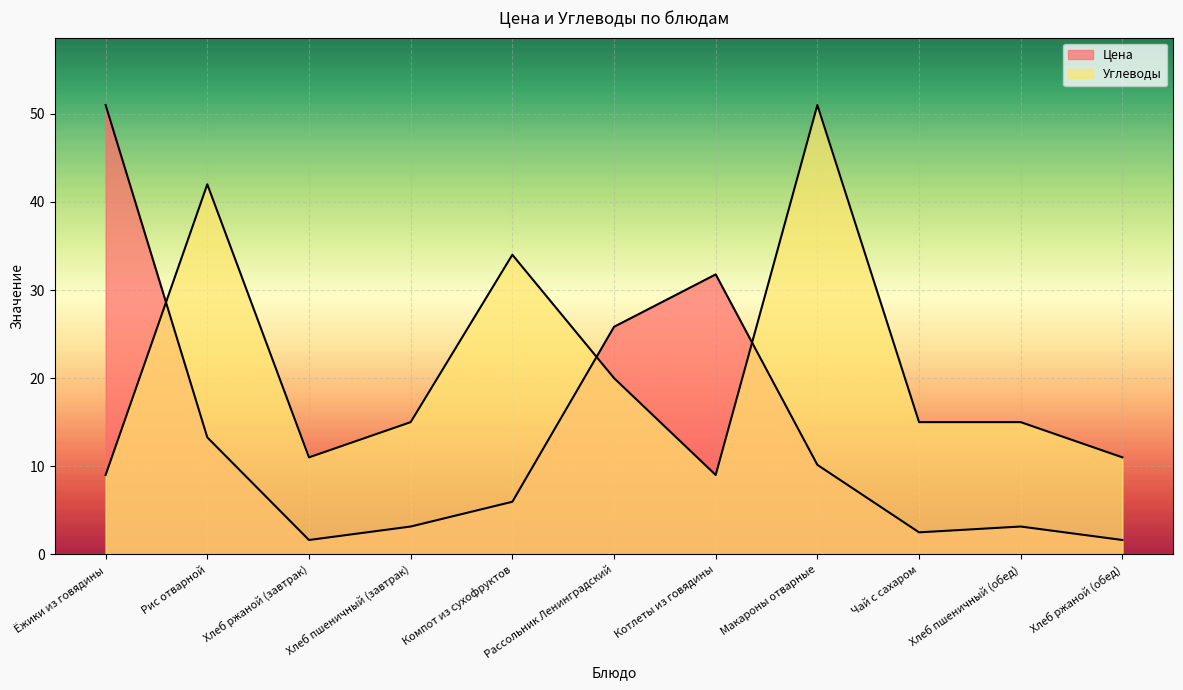

At which label does Углеводы first exceed 15?

Рис отварной